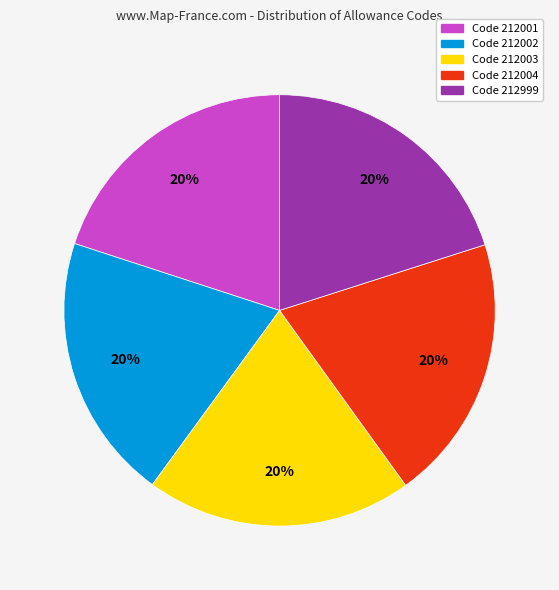

Count the number of slices in the pie.

5